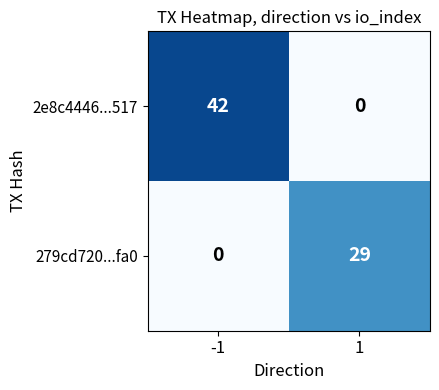

Reading left to right, what are all the values shown in this chart?

2e8c4446...517: 42	0
279cd720...fa0: 0	29